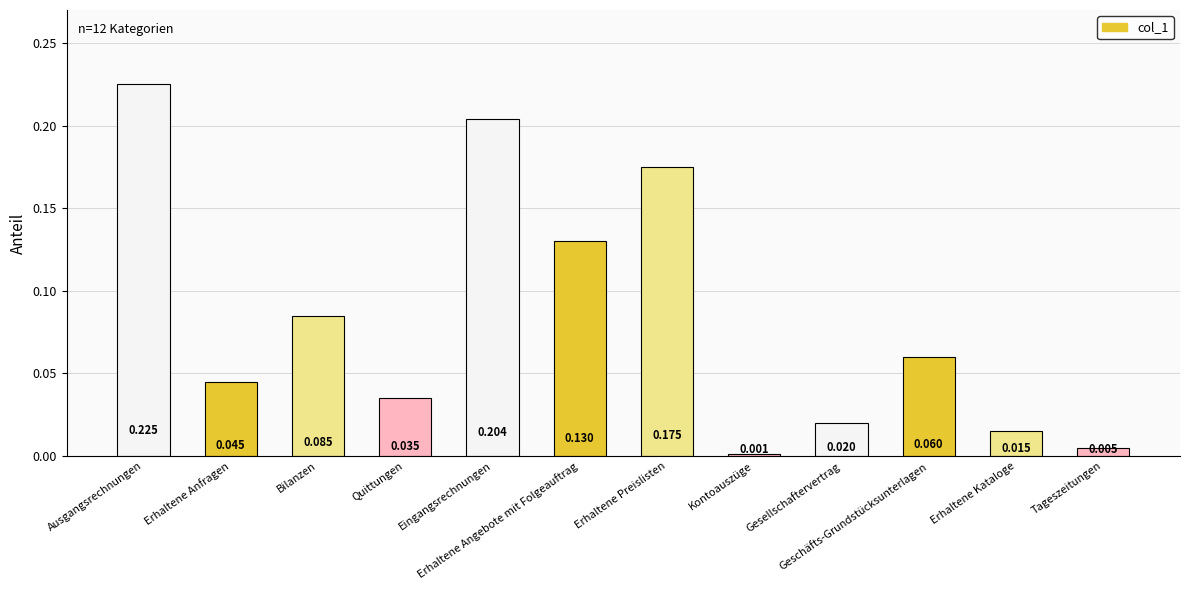

Between Ausgangsrechnungen and Eingangsrechnungen, which is larger?

Ausgangsrechnungen